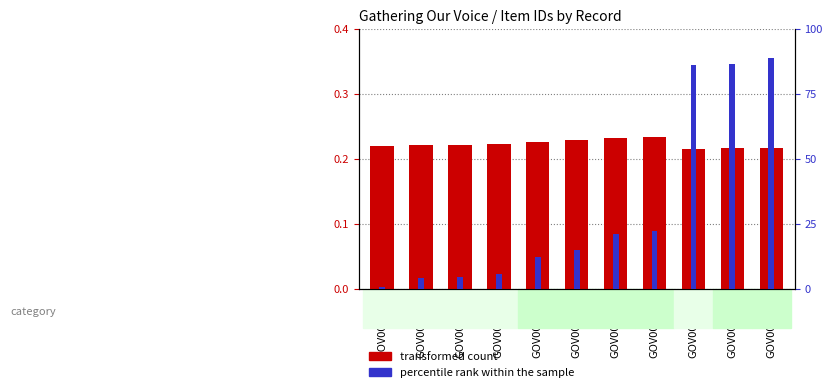

The value of percentile rank within the sample at GOV000002 is 0.0. True or false?

True